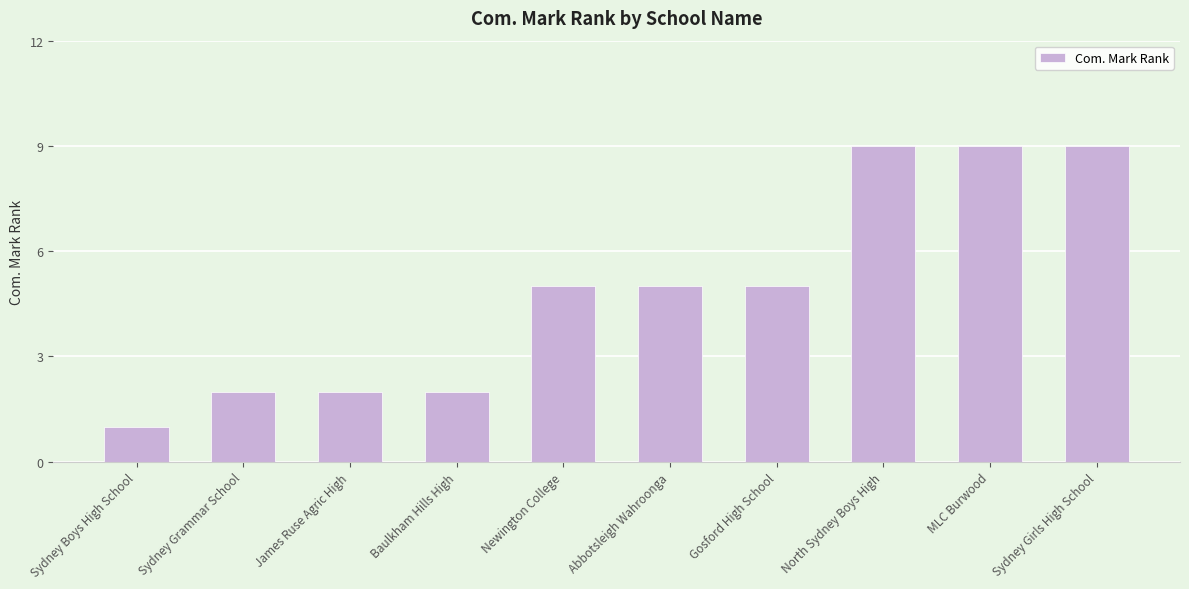

What is the approximate value at Sydney Boys High School?

1